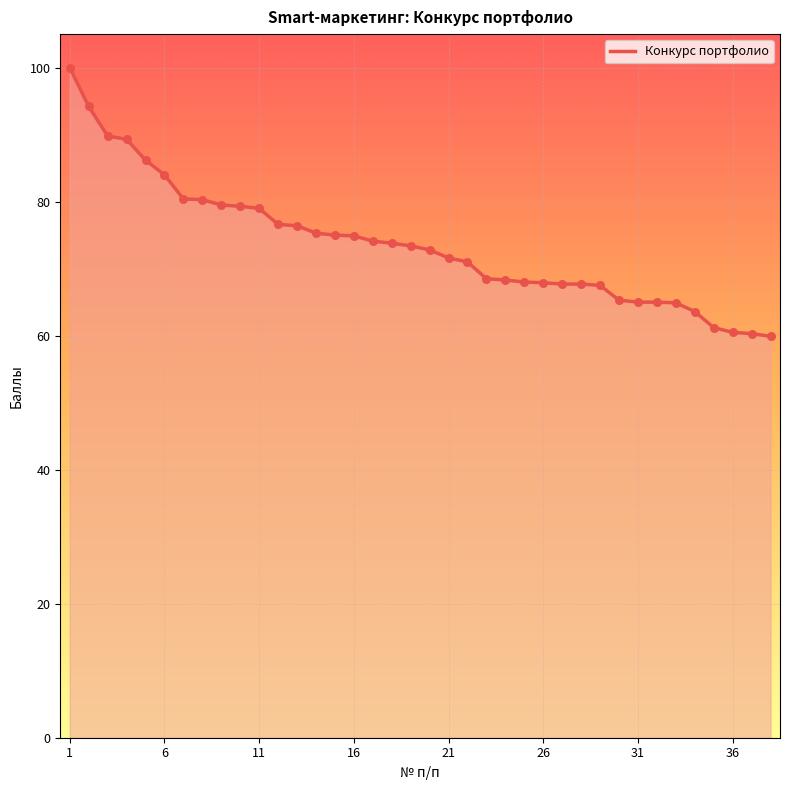

What is the difference between the maximum and minimum values?

40.1